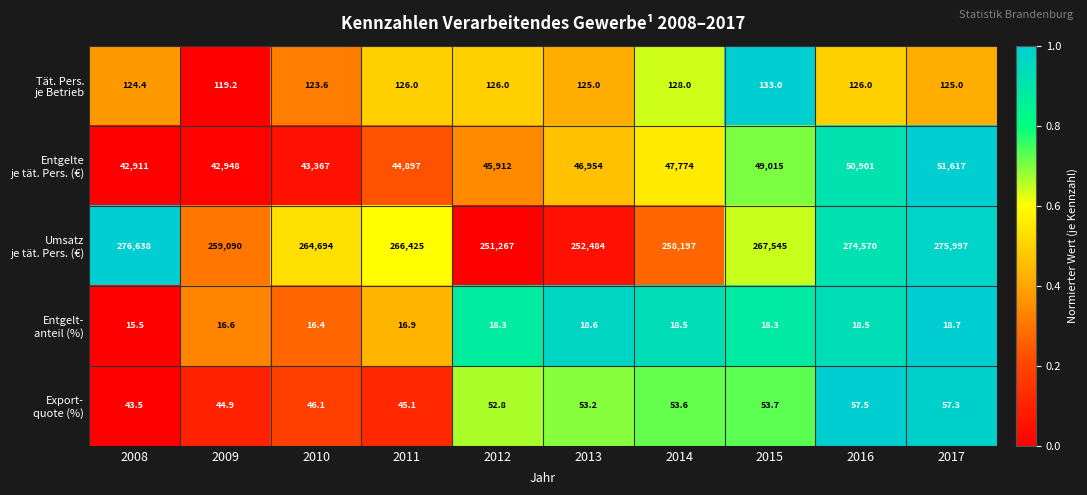

What is the total value across all series at 2008?

319732.4